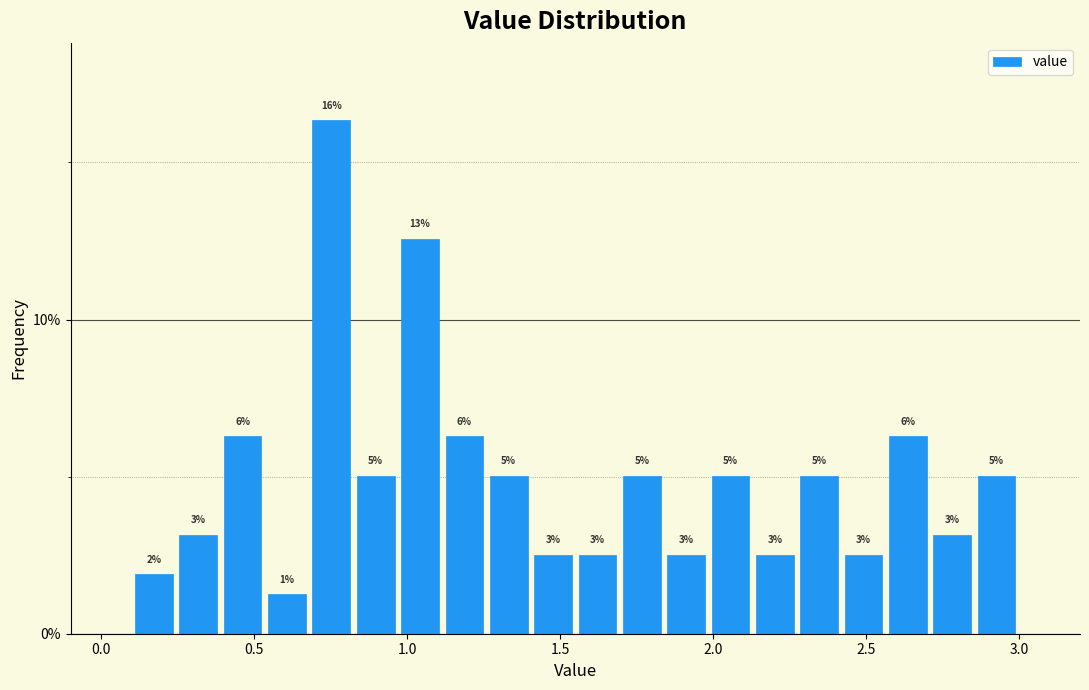

Read against the x-axis, roughly where is the centre of the tallest bar?

0.75